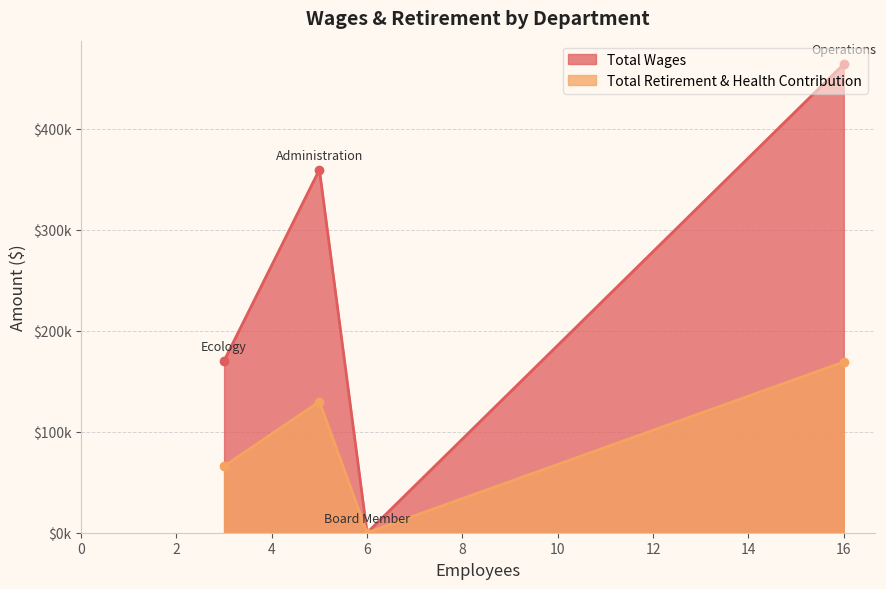

True or false: Total Wages and Total Retirement & Health Contribution cross at least once.

False